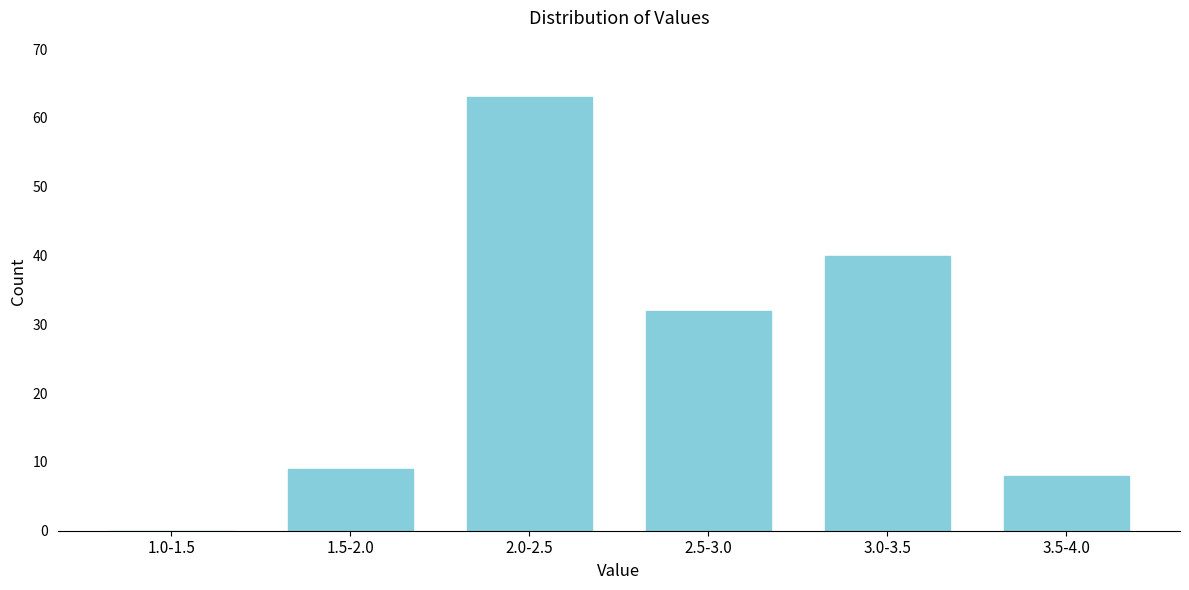

Reading left to right, list all the values displayed in this chart.

1.0-1.5=0	1.5-2.0=9	2.0-2.5=63	2.5-3.0=32	3.0-3.5=40	3.5-4.0=8